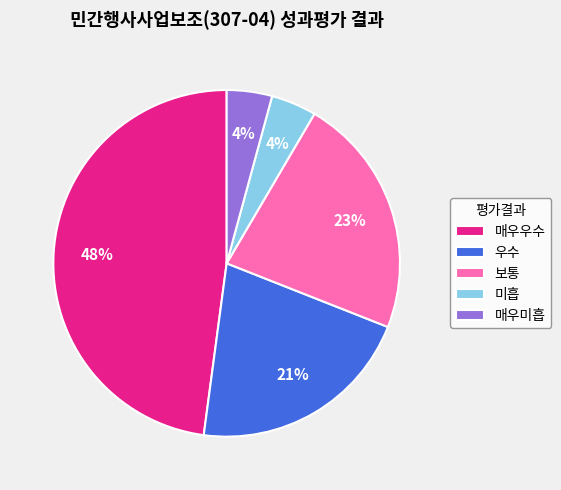

Count the number of slices in the pie.

5